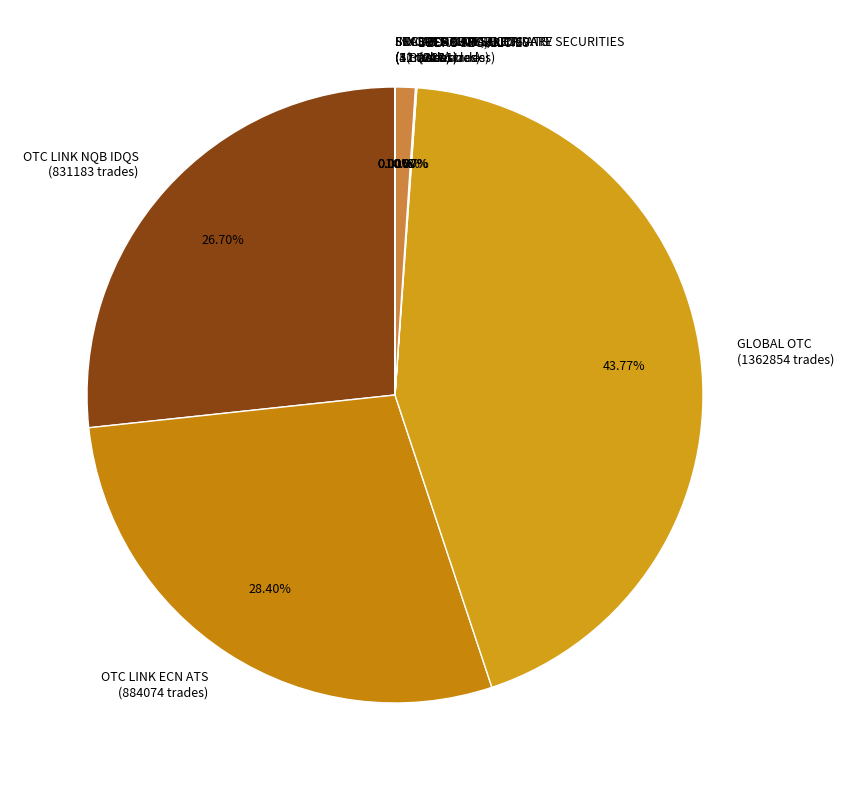

Combined, do GLOBAL OTC and NORTH CAPITAL PRIVATE SECURITIES account for over 50%?

No